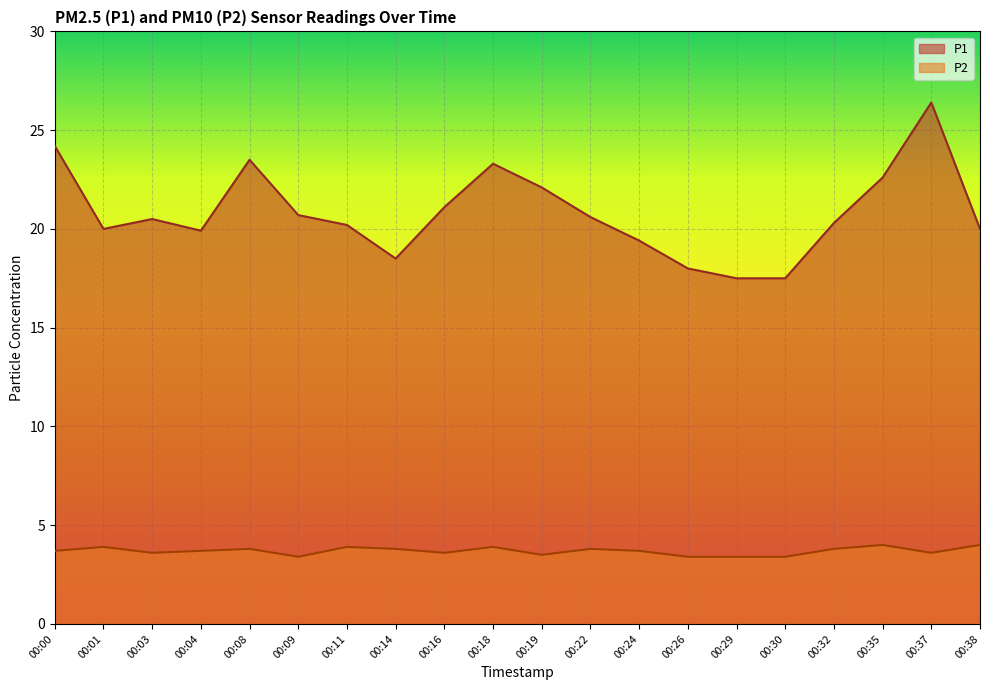

What is the spread (max minus min) of values at 00:18?

19.4